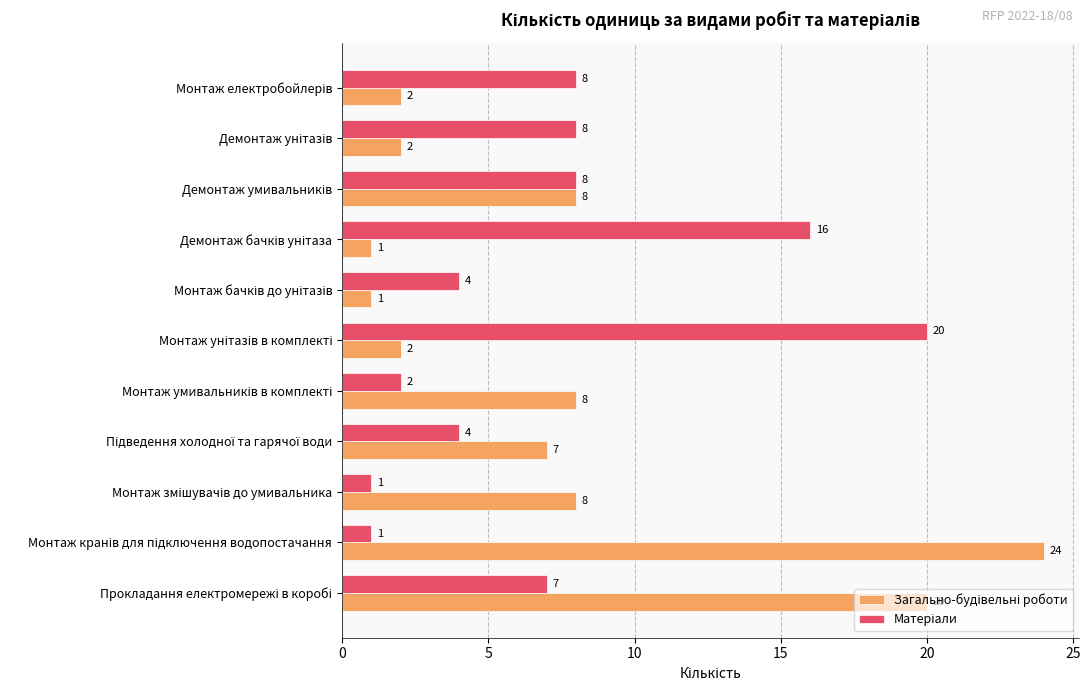

At how many categories does at least one series exceed 18?

3